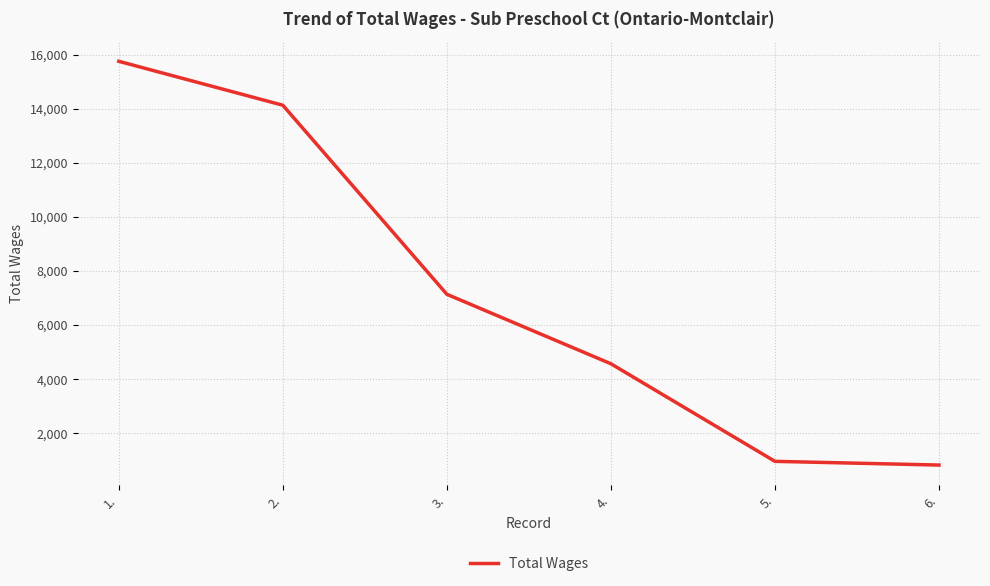

Which has a higher value, 2. or 5.?

2.